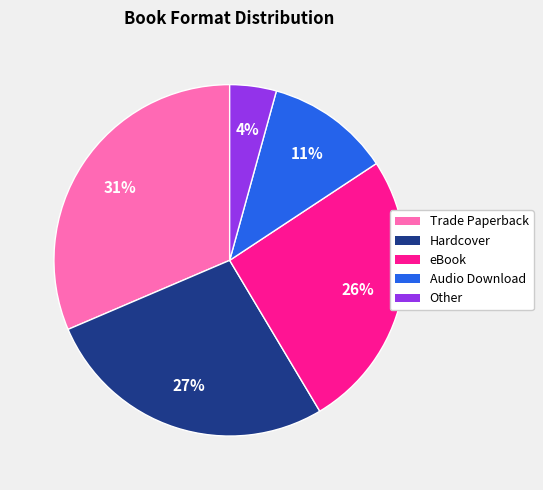

Which category has the biggest portion of the pie?

Trade Paperback